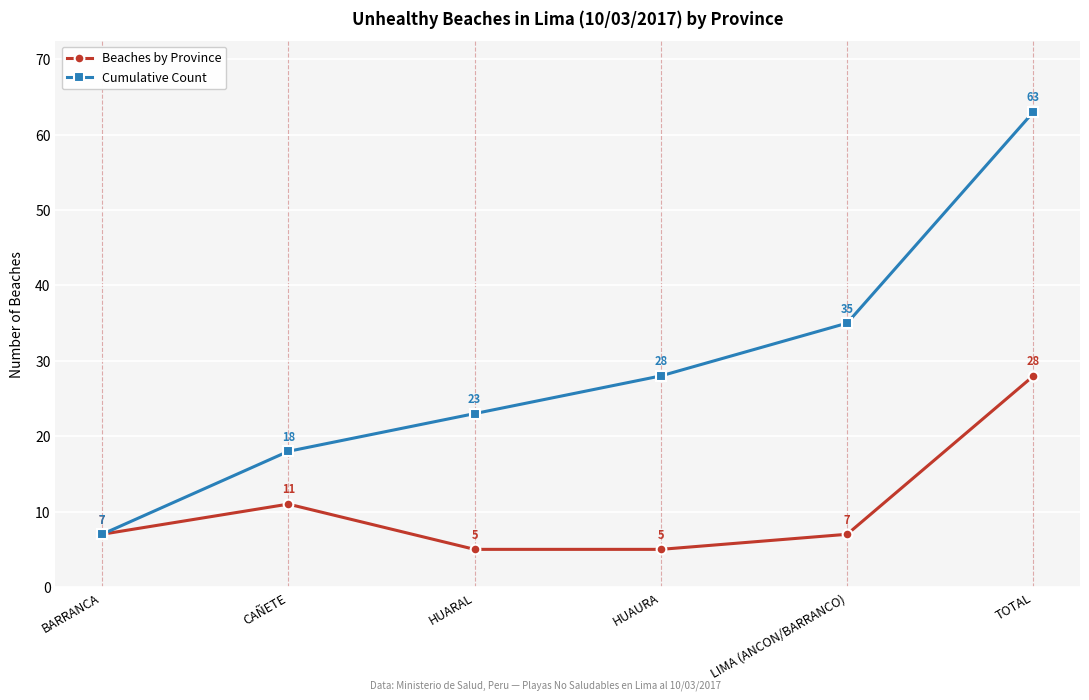

Rank the series by their average value, from lowest to highest.

Beaches by Province, Cumulative Count